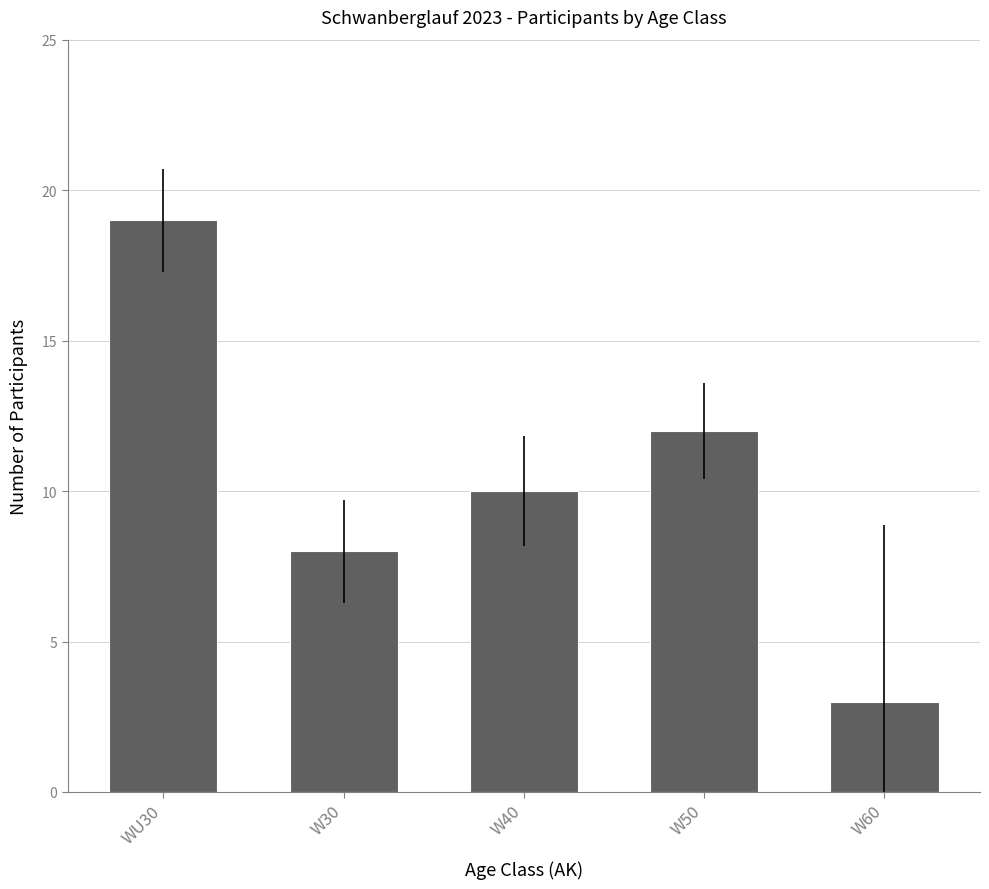

Count the number of data series in this chart.

1